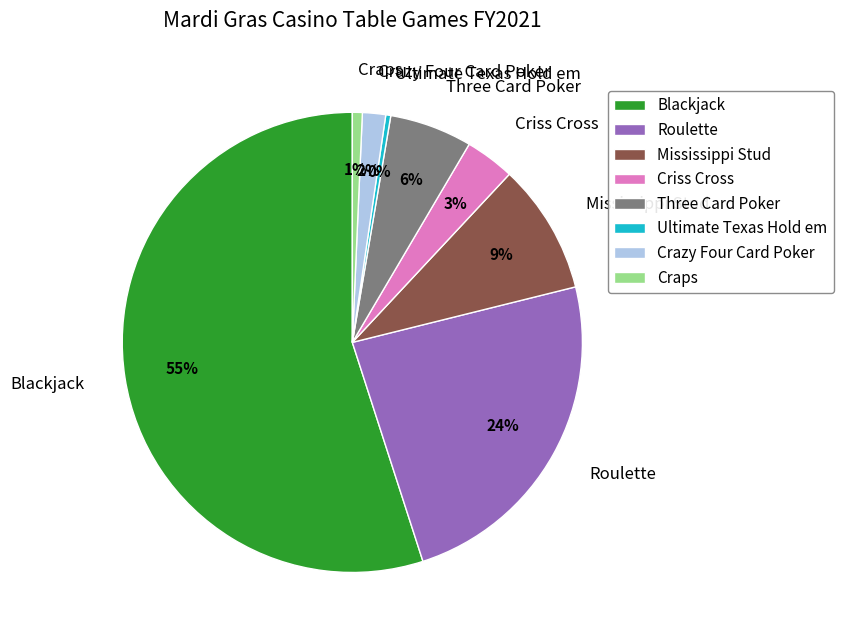

True or false: Roulette accounts for 30% of the total.

False